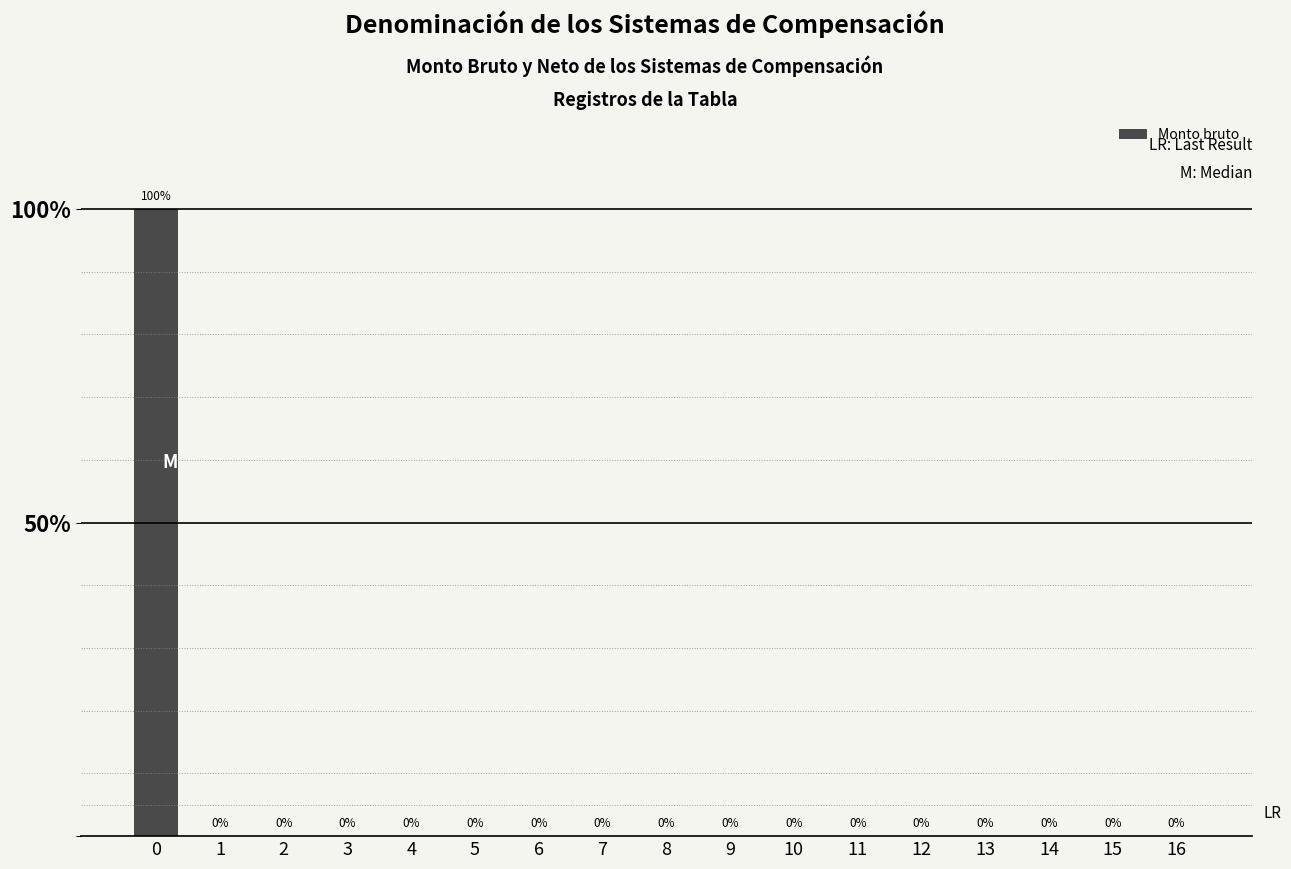

List the labels in order of value, smallest first.

1, 2, 3, 4, 5, 6, 7, 8, 9, 10, 11, 12, 13, 14, 15, 16, 0